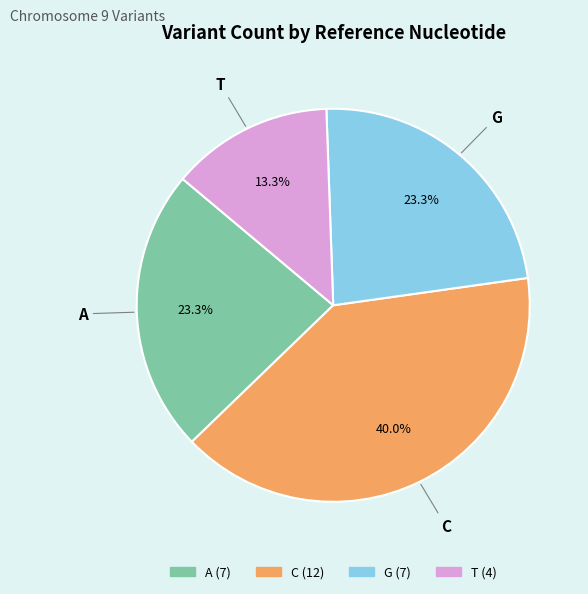

Does any single category account for the majority?

No